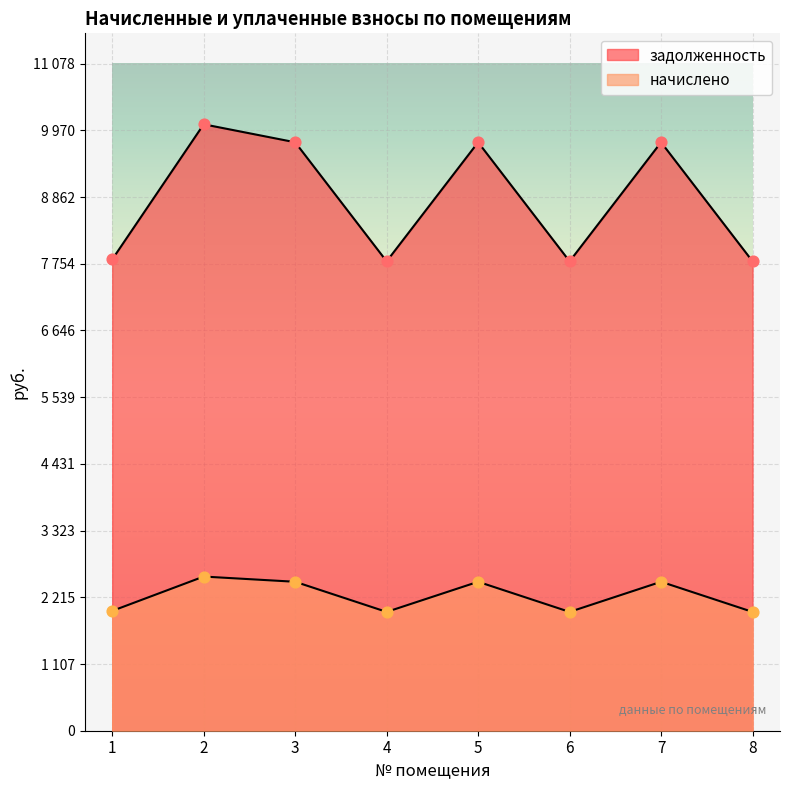

Which series reaches the maximum Y coordinate?

задолженность